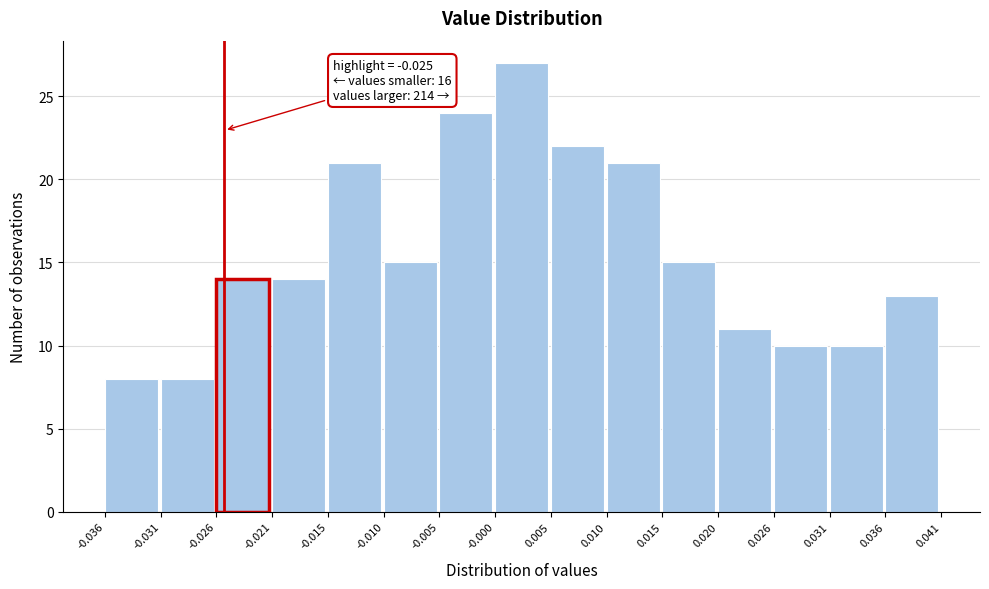

Which range on the x-axis has the tallest bar?

-0.000 to 0.005